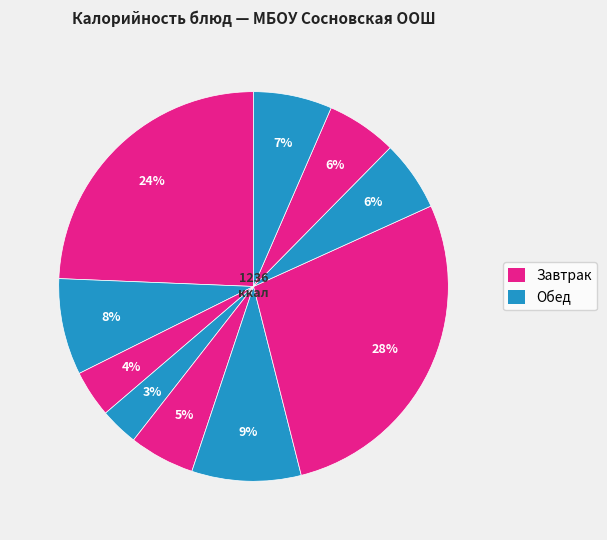

Rank the categories by value from highest to lowest.

Жаркое по-домашнему, Омлет с сыром, Щи из свежей капусты, Кофейный напиток, Сок фруктовый, Хлеб пшеничный (обед), Хлеб ржано-пшеничный, Салат из свеклы, Хлеб пшеничный (завтрак), Фрукты свежие